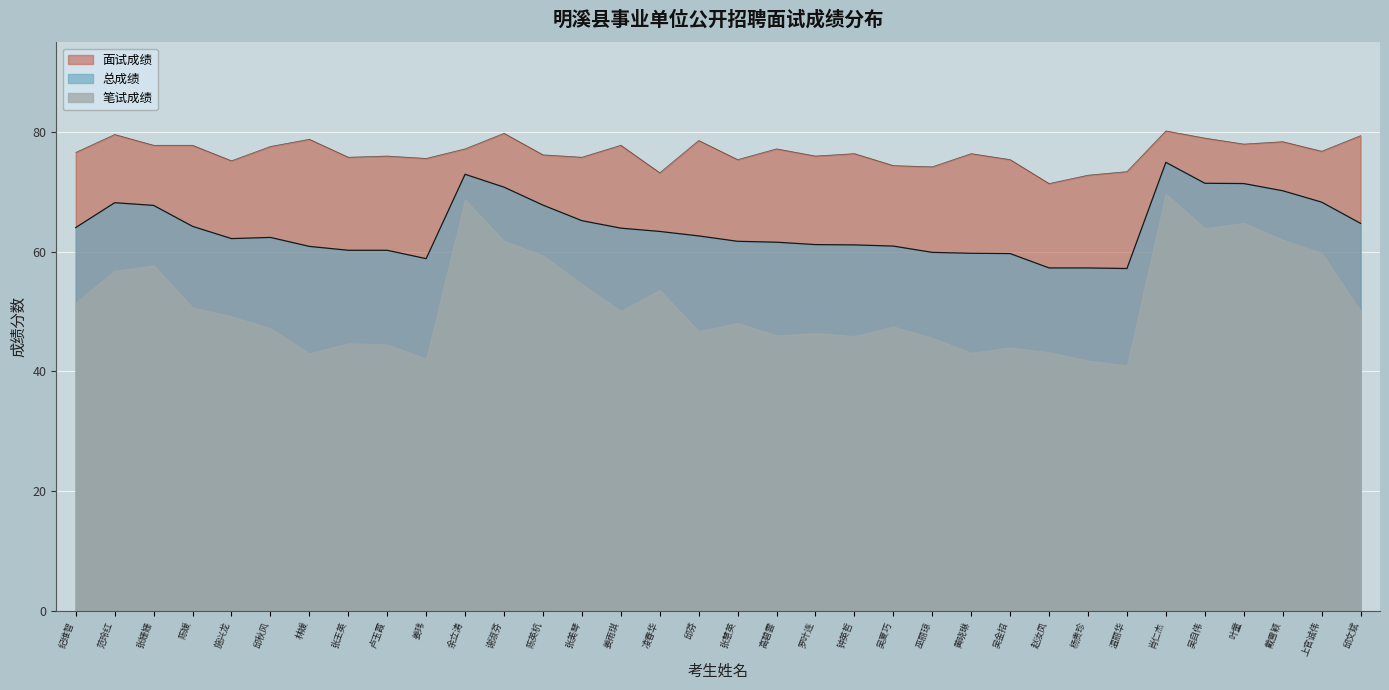

At which label does 面试成绩 first exceed 76?

纪维智